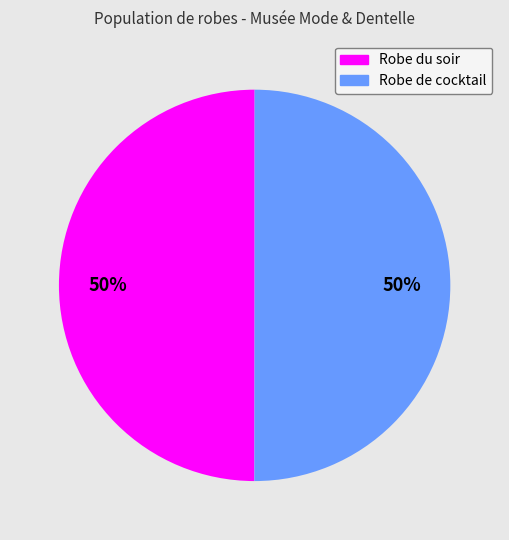

Approximately how many times larger is the value at Robe de cocktail compared to Robe du soir?

1.0